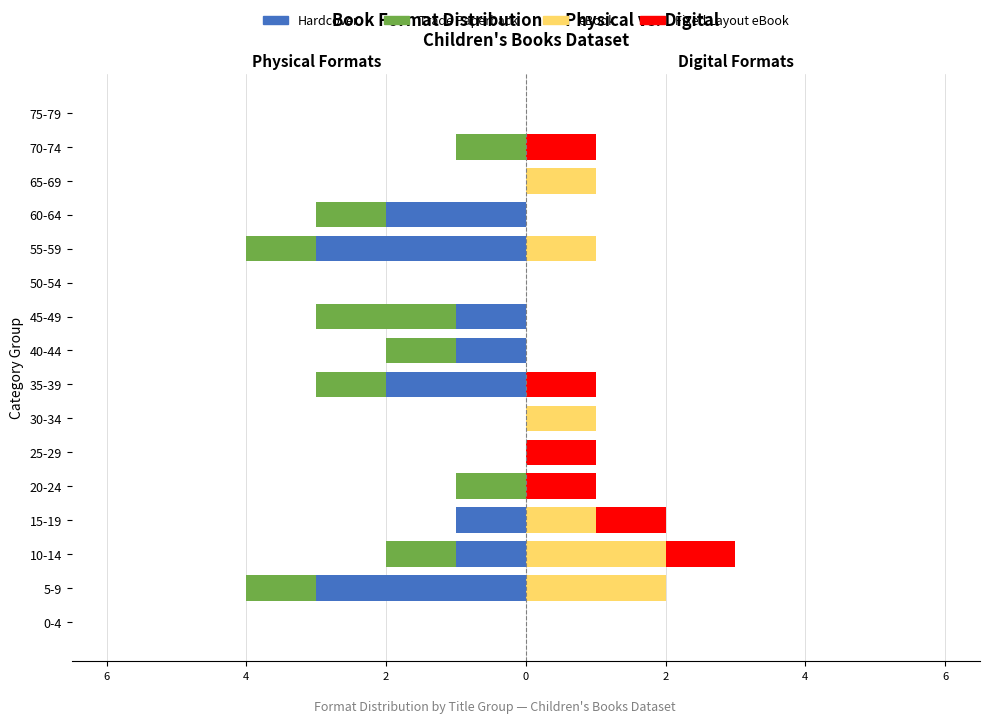

Is it true that Trade Paperback equals -1 at 55-59?

True